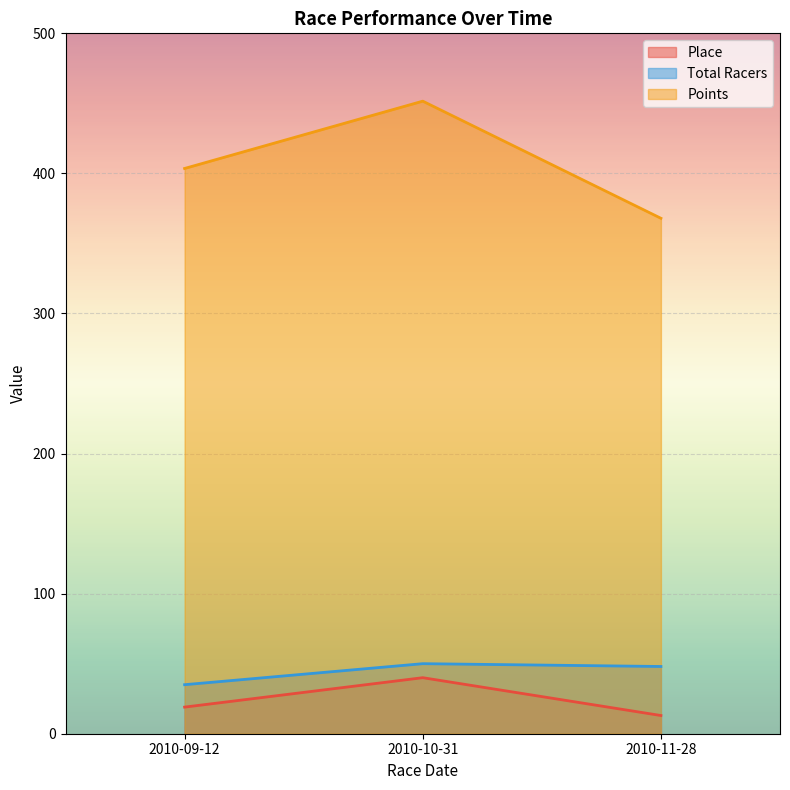

Reading right to left, transcribe all the data shown in this chart.

Place: 13.0	40.0	19.0
Total Racers: 48.0	50.0	35.0
Points: 368.0	451.6	403.5